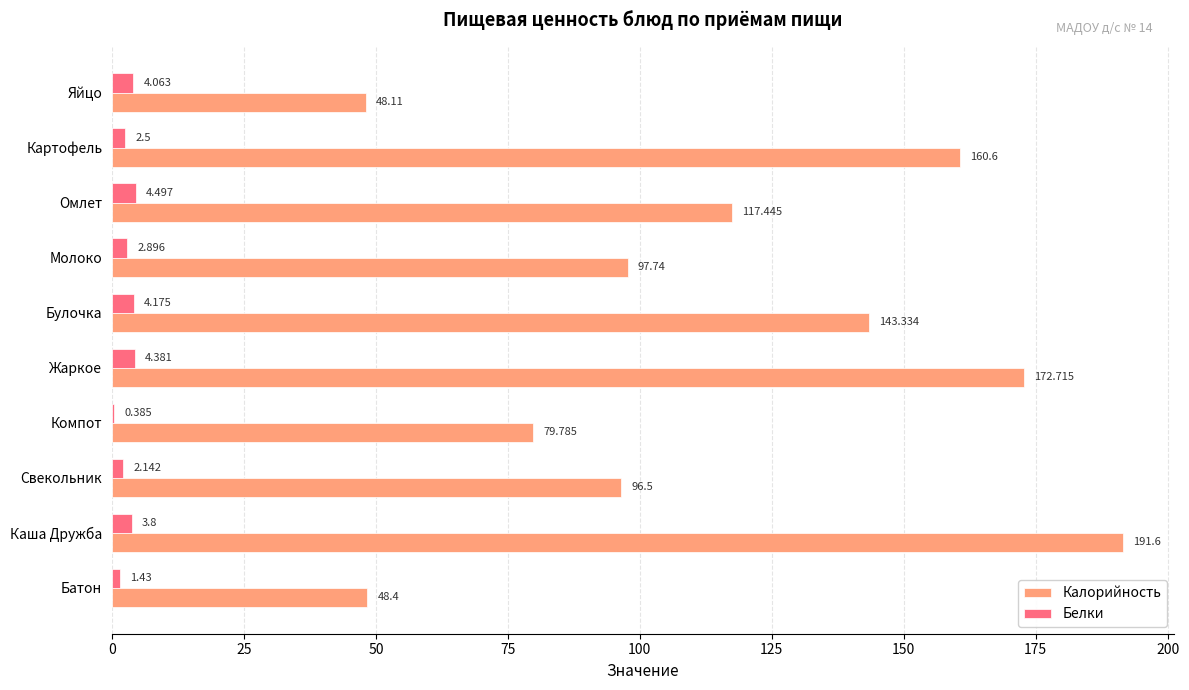

Which category has the highest value across all series?

Каша Дружба